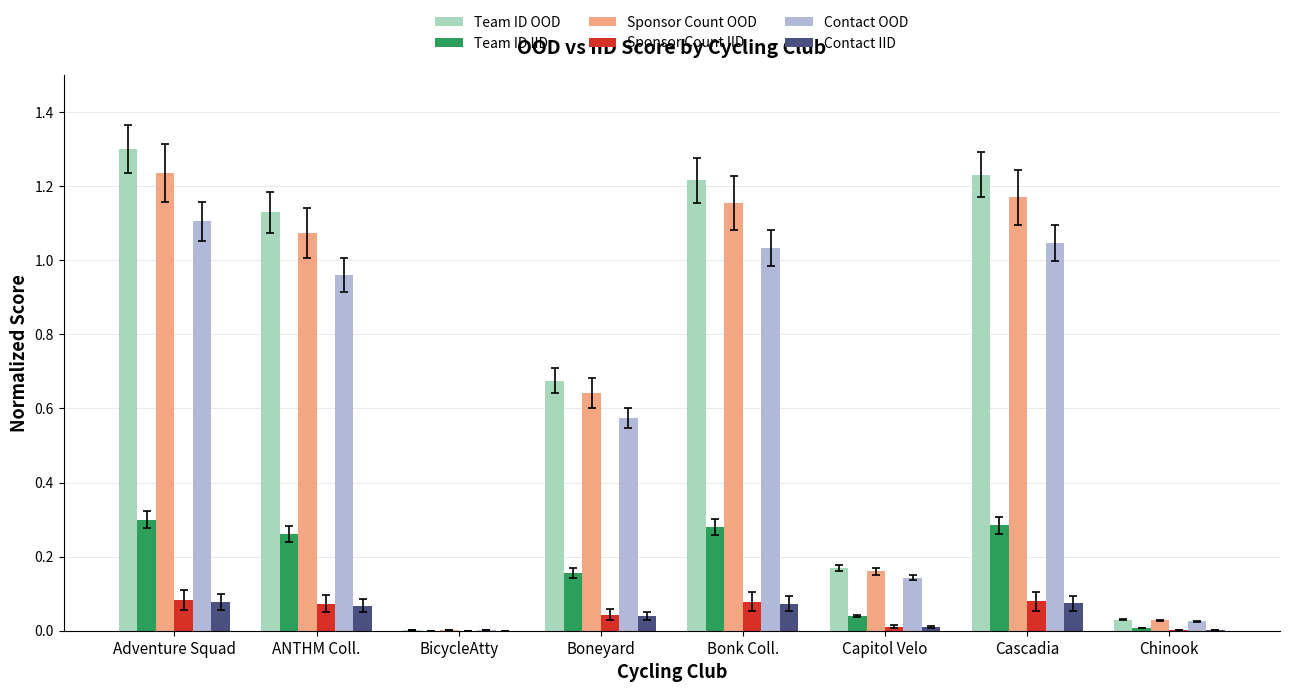

True or false: Team ID OOD has a value of 1.1 at ANTHM Coll..

True